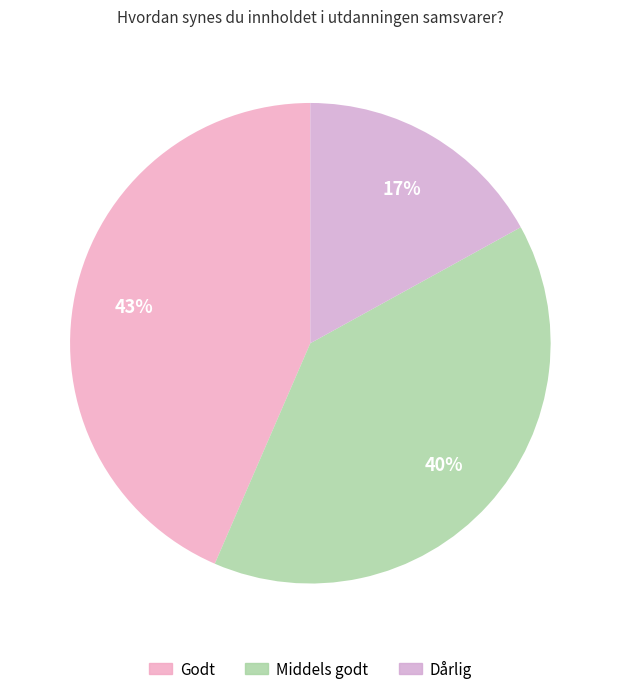

True or false: Godt accounts for 58% of the total.

False